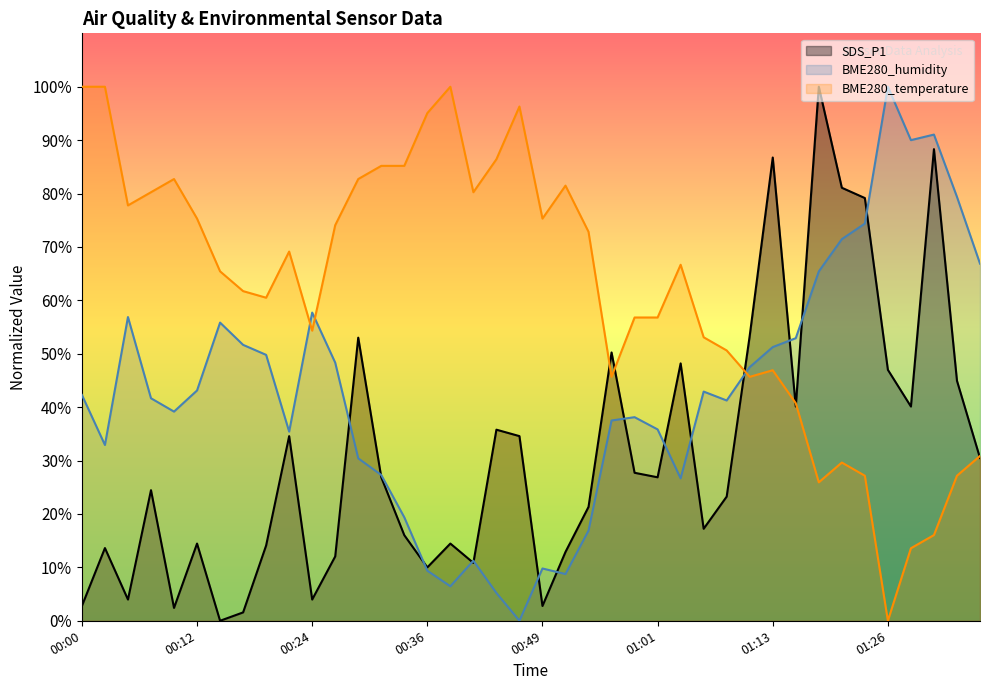

Which series has the largest total across all categories?

BME280_temperature